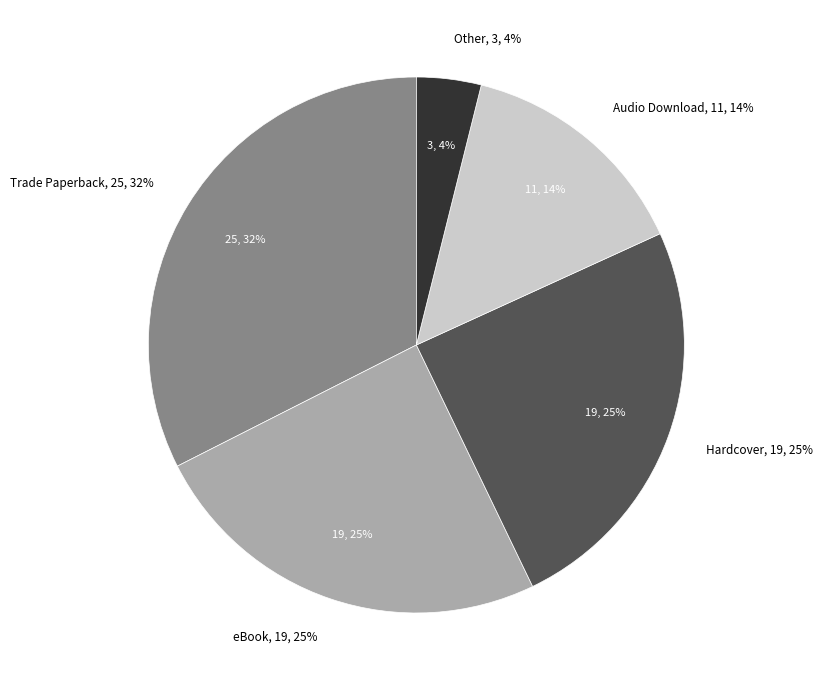

Is Hardcover the majority of the pie?

No